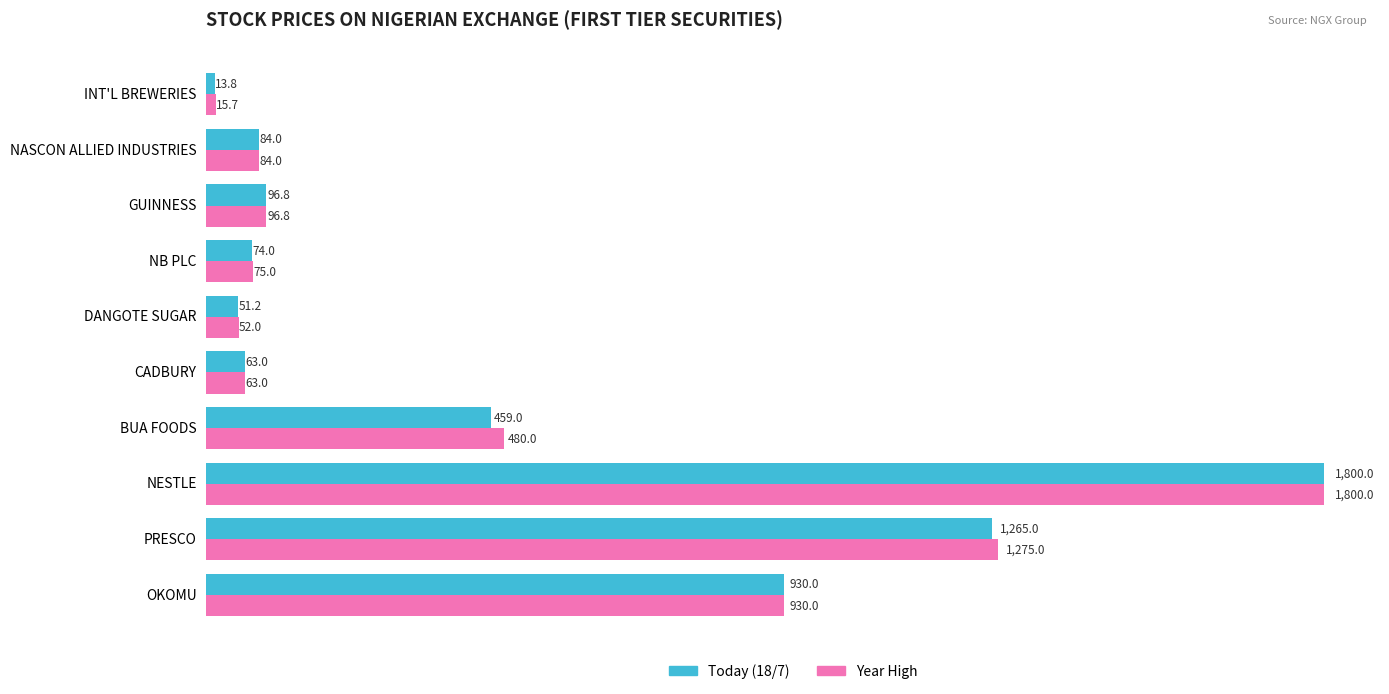

What is the highest value of the Year High series?

1800.0